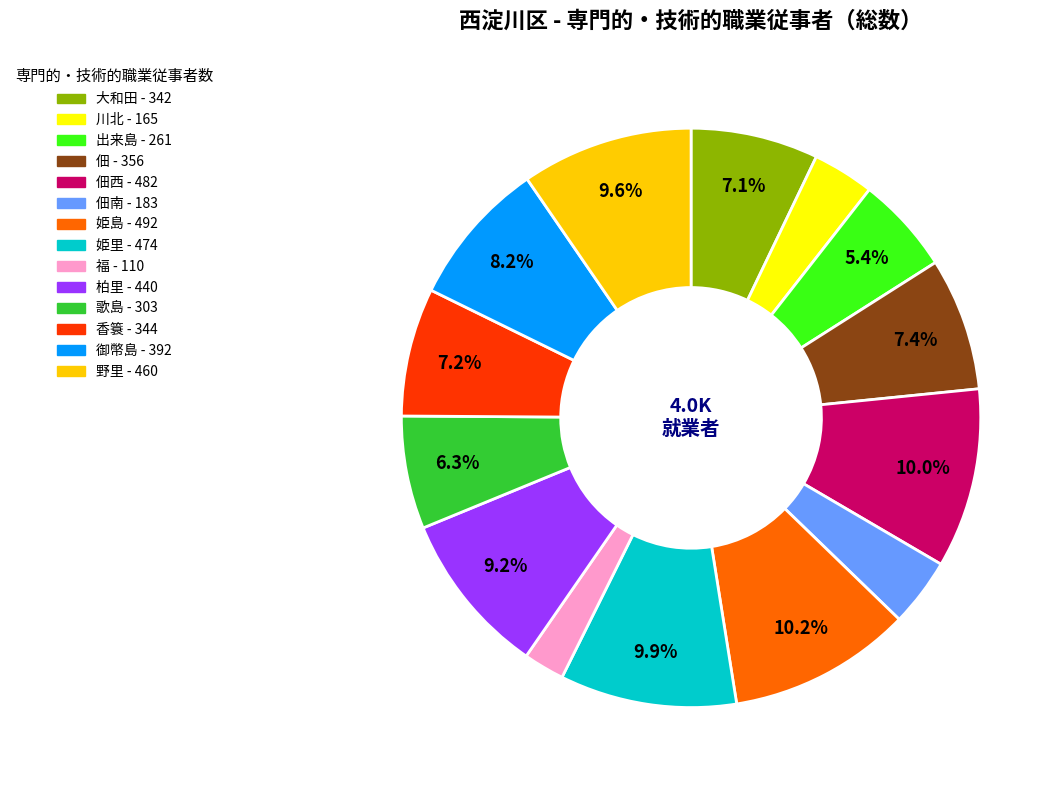

Is there a majority slice in this chart?

No